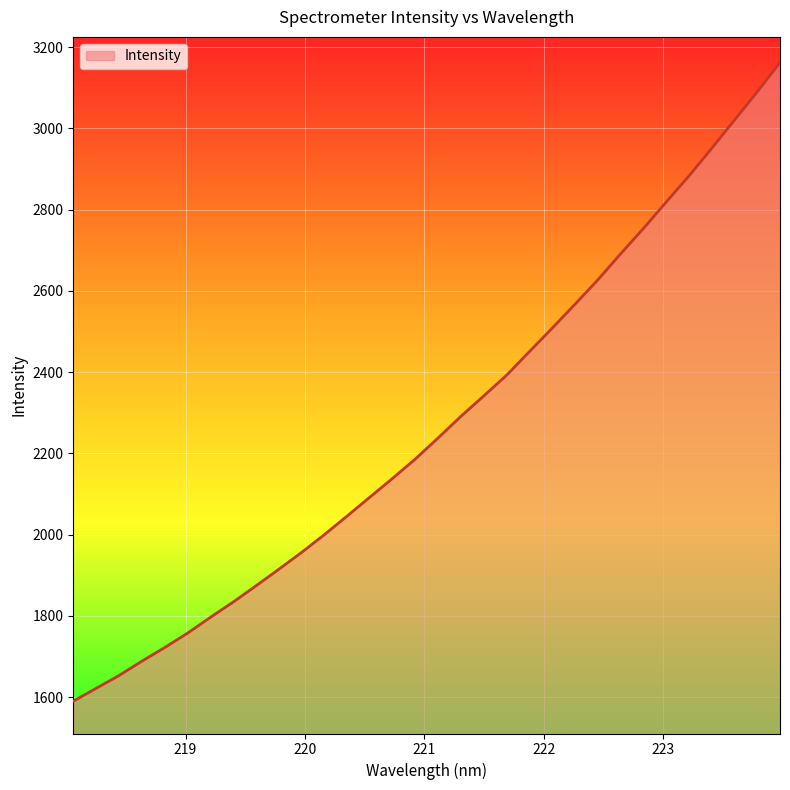

What is the greatest value displayed?

3161.8